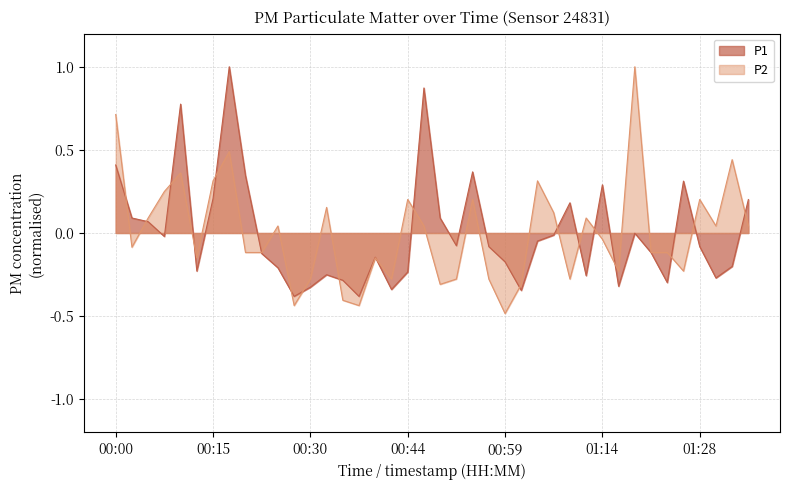

Reading left to right, extract all data points from this chart.

P1: 00:00=0.4	00:03=0.1	00:05=0.1	00:08=-0.0	00:10=0.8	00:12=-0.2	00:15=0.2	00:17=1.0	00:20=0.3	00:22=-0.1	00:25=-0.2	00:27=-0.4	00:30=-0.3	00:32=-0.3	00:35=-0.3	00:37=-0.4	00:39=-0.1	00:42=-0.3	00:44=-0.2	00:47=0.9	00:49=0.1	00:52=-0.1	00:54=0.4	00:56=-0.1	00:59=-0.2	01:01=-0.3	01:04=-0.0	01:06=-0.0	01:09=0.2	01:11=-0.3	01:14=0.3	01:16=-0.3	01:18=-0.0	01:21=-0.1	01:23=-0.3	01:26=0.3	01:28=-0.1	01:31=-0.3	01:33=-0.2	01:36=0.2
P2: 00:00=0.7	00:03=-0.1	00:05=0.1	00:08=0.2	00:10=0.4	00:12=-0.1	00:15=0.3	00:17=0.5	00:20=-0.1	00:22=-0.1	00:25=0.0	00:27=-0.4	00:30=-0.3	00:32=0.2	00:35=-0.4	00:37=-0.4	00:39=-0.1	00:42=-0.3	00:44=0.2	00:47=0.0	00:49=-0.3	00:52=-0.3	00:54=0.2	00:56=-0.3	00:59=-0.5	01:01=-0.3	01:04=0.3	01:06=0.1	01:09=-0.3	01:11=0.1	01:14=-0.0	01:16=-0.2	01:18=1.0	01:21=-0.1	01:23=-0.1	01:26=-0.2	01:28=0.2	01:31=0.0	01:33=0.4	01:36=0.0